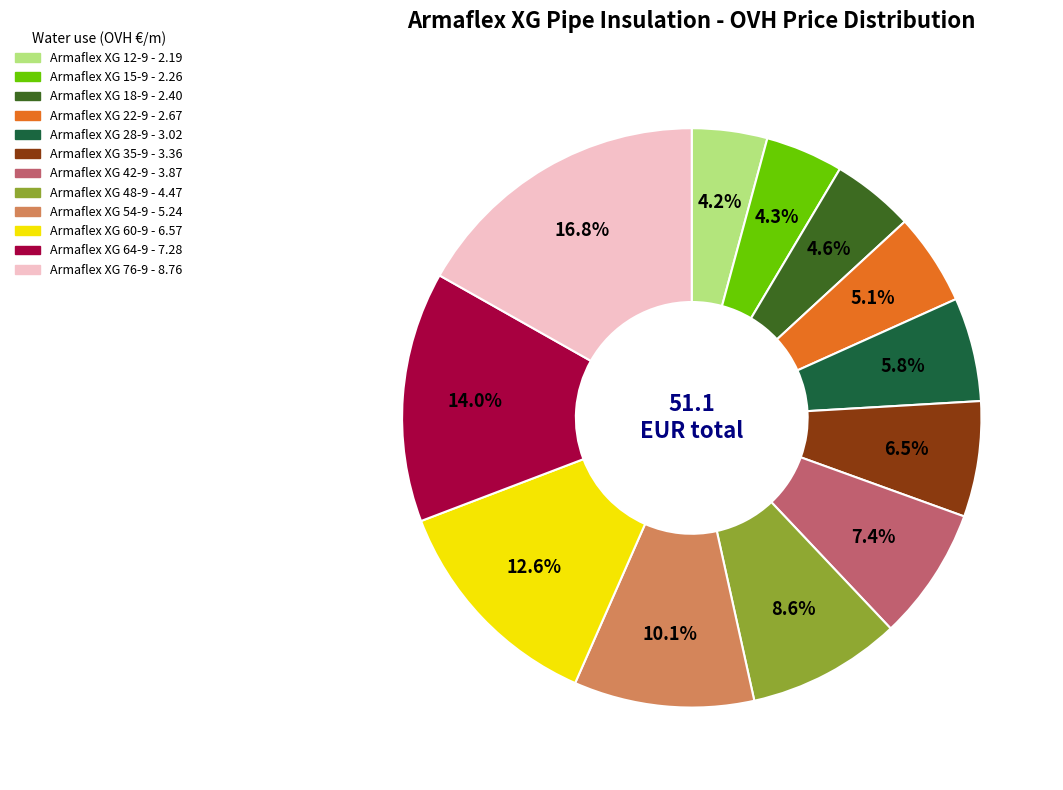

Count the number of slices in the pie.

12